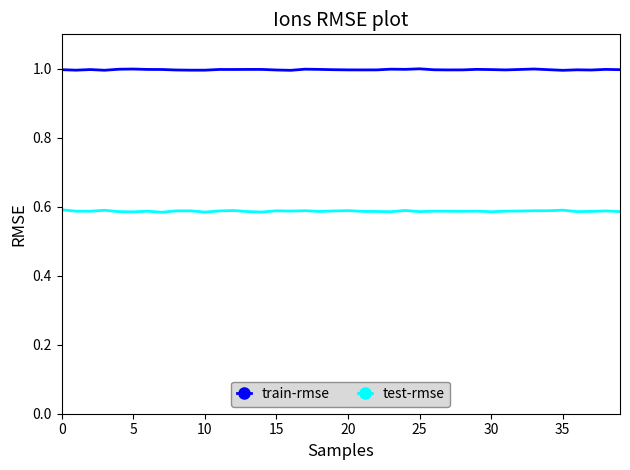

Which series has the largest total across all categories?

train-rmse